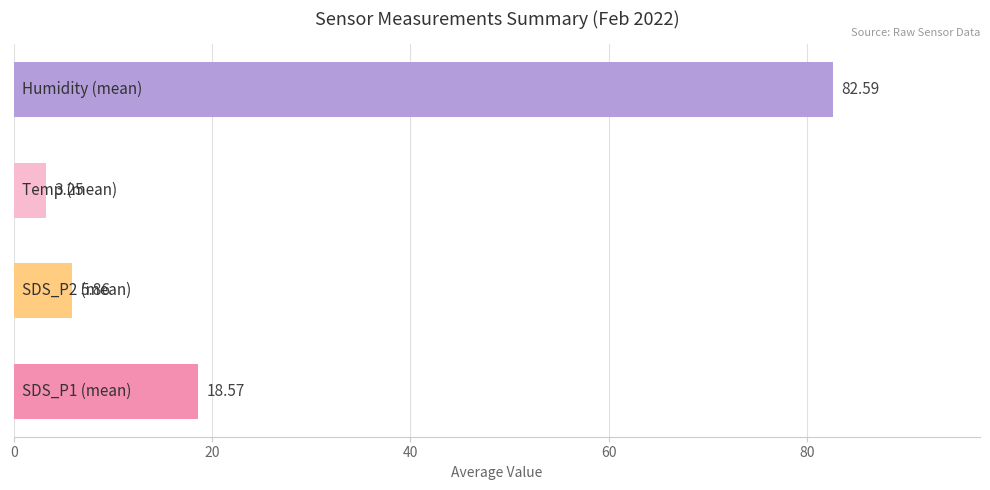

Count the number of data series in this chart.

1